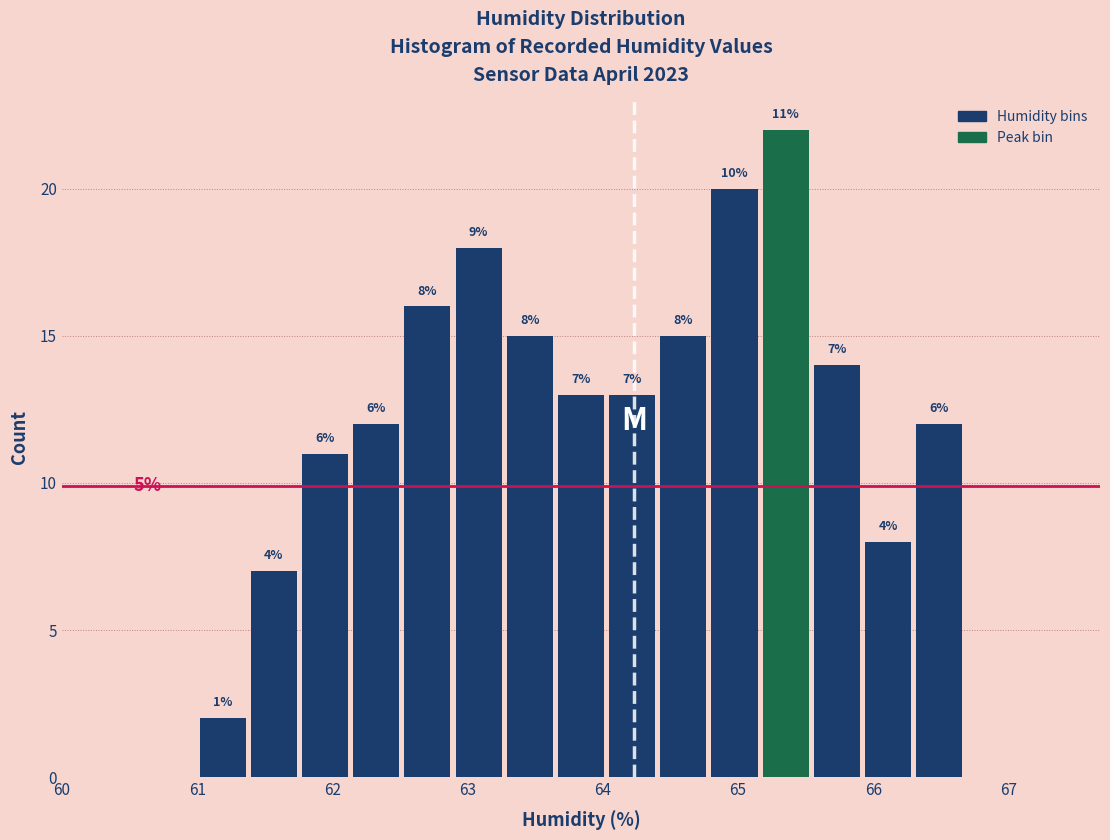

Read against the x-axis, roughly where is the centre of the tallest bar?

65.4